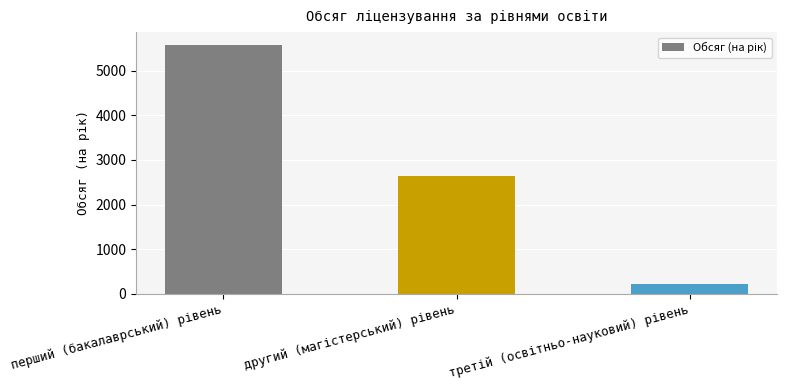

What is the smallest value displayed?

206